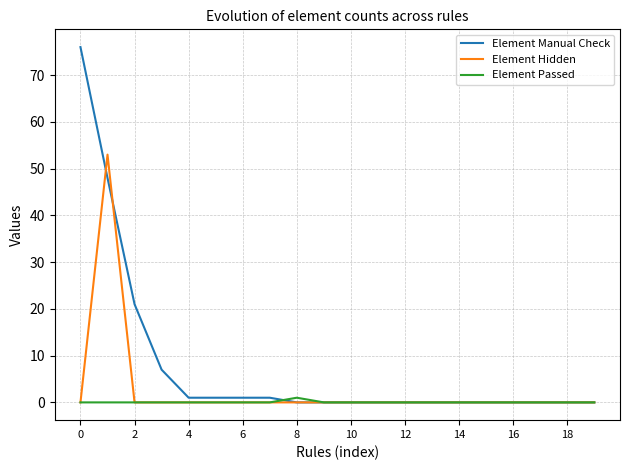

List the series in order of their peak value, highest first.

Element Manual Check, Element Hidden, Element Passed